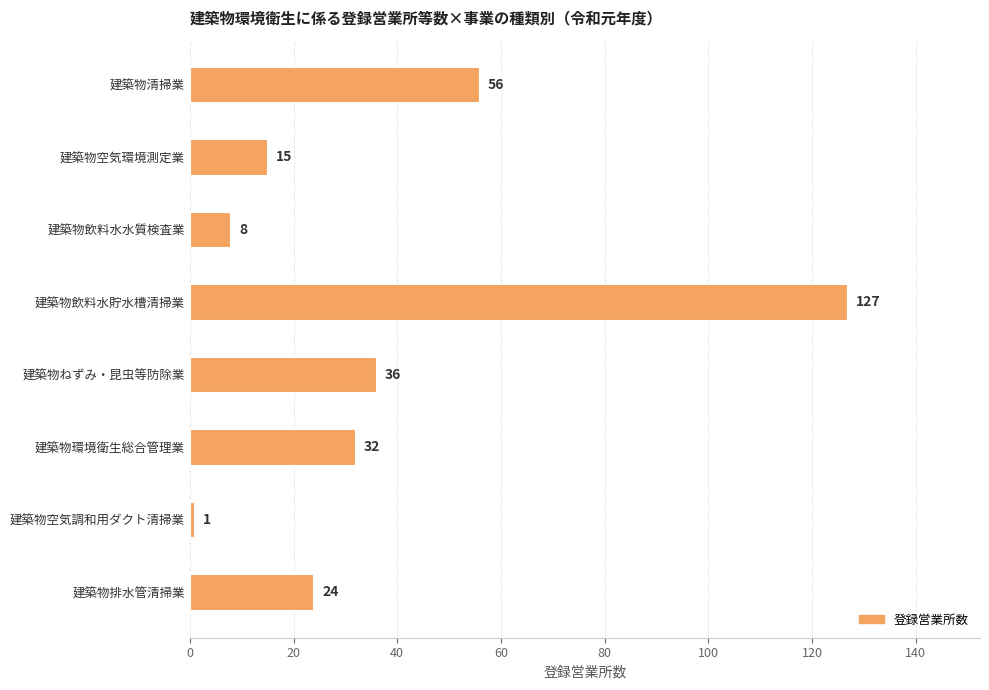

Reading top to bottom, what are all the values shown in this chart?

建築物清掃業=56	建築物空気環境測定業=15	建築物飲料水水質検査業=8	建築物飲料水貯水槽清掃業=127	建築物ねずみ・昆虫等防除業=36	建築物環境衛生総合管理業=32	建築物空気調和用ダクト清掃業=1	建築物排水管清掃業=24